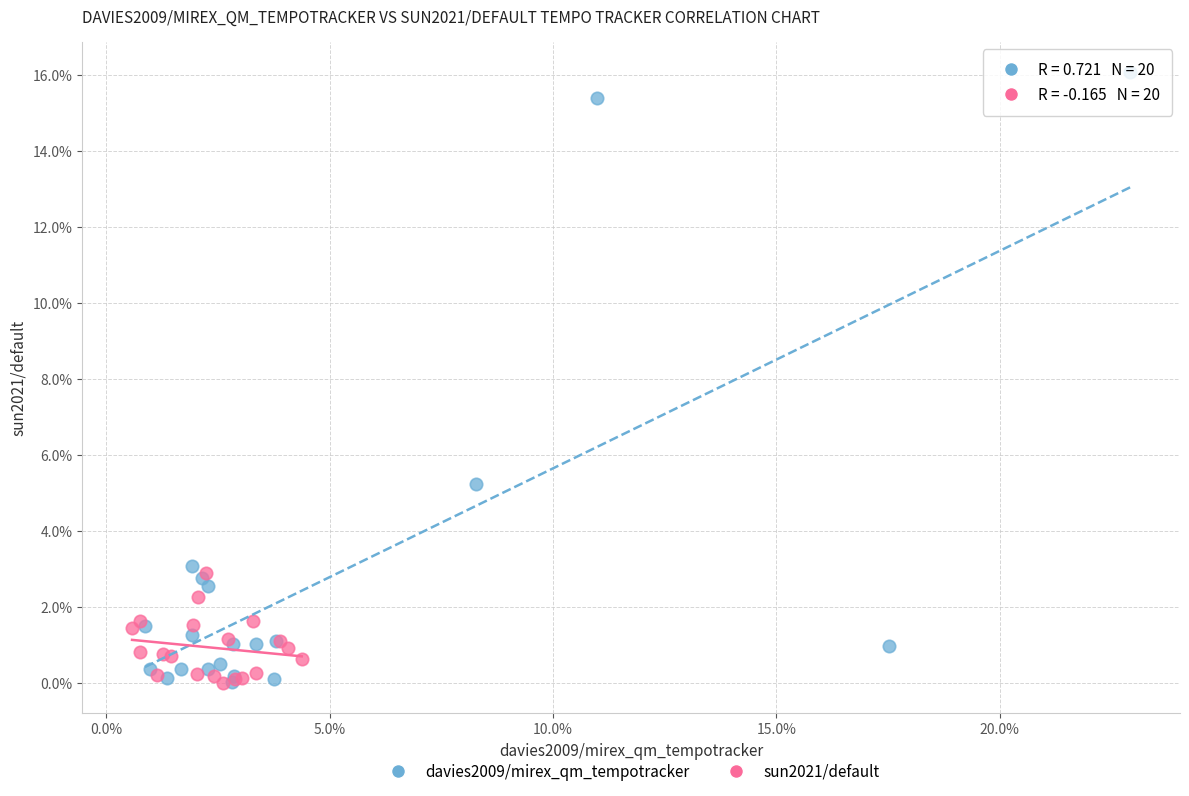

Which series contains the highest Y value?

davies2009/mirex_qm_tempotracker